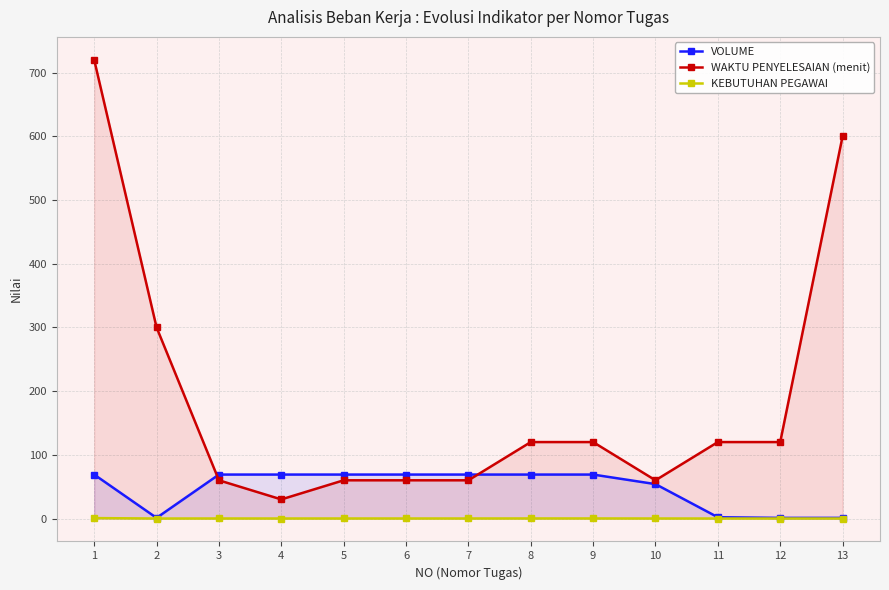

Reading right to left, extract all data points from this chart.

VOLUME: 13=1.0	12=1.0	11=2.0	10=54.0	9=69.0	8=69.0	7=69.0	6=69.0	5=69.0	4=69.0	3=69.0	2=1.0	1=69.0
WAKTU PENYELESAIAN (menit): 13=600.0	12=120.0	11=120.0	10=60.0	9=120.0	8=120.0	7=60.0	6=60.0	5=60.0	4=30.0	3=60.0	2=300.0	1=720.0
KEBUTUHAN PEGAWAI: 13=0.0	12=0.0	11=0.0	10=0.0	9=0.1	8=0.1	7=0.1	6=0.1	5=0.1	4=0.0	3=0.1	2=0.0	1=0.7